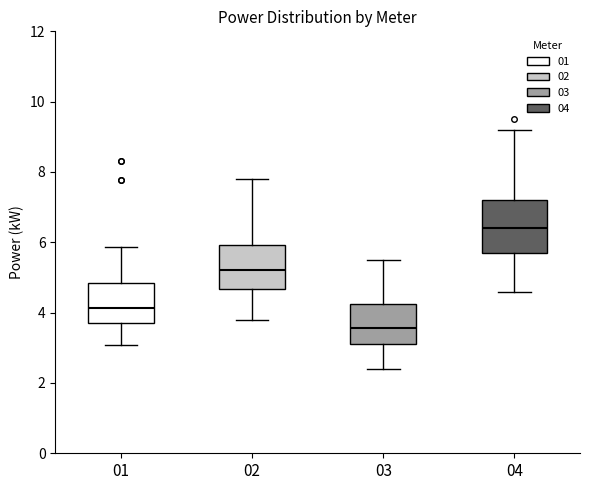

Where is the lower edge of the box at x = 04 on the y-axis? The values are not printed on the chart, so give them approximately, as read against the axis.

5.8